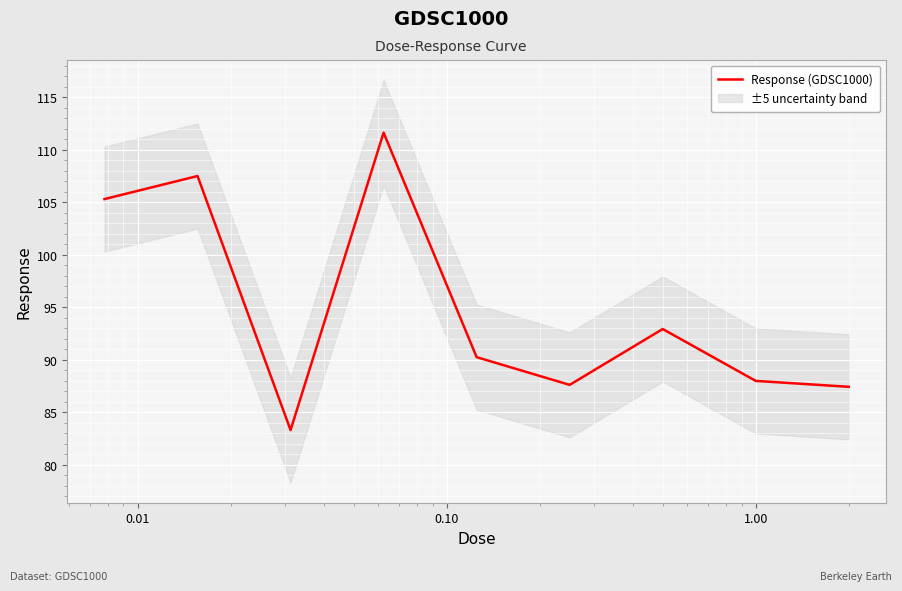

How many data points are above 90?

5